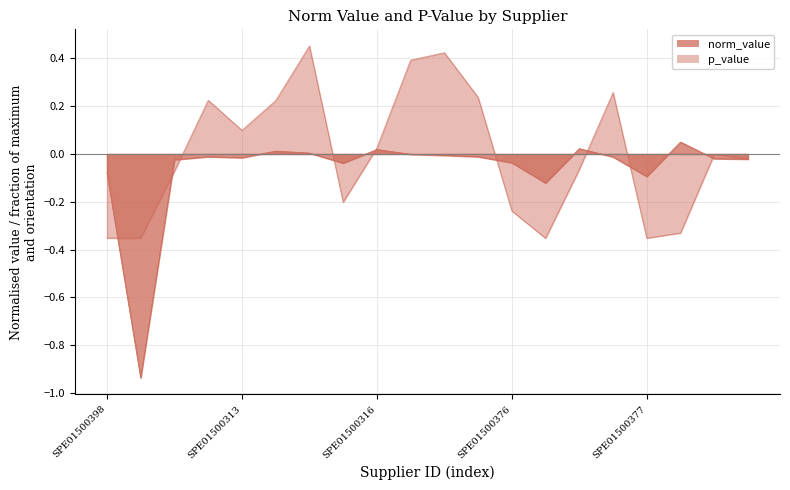

Between SPE01500313 and SPE01500398, which is larger?

SPE01500313